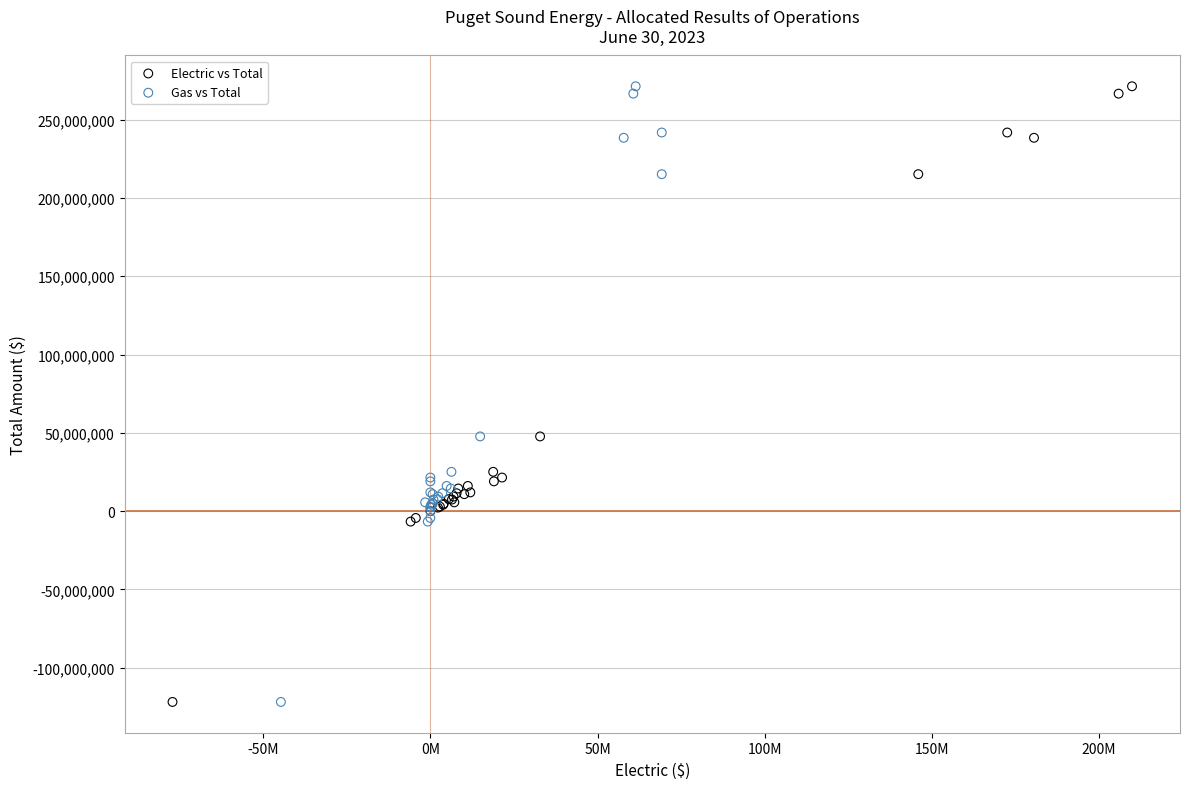

What are all the series names shown in the legend?

Electric vs Total, Gas vs Total